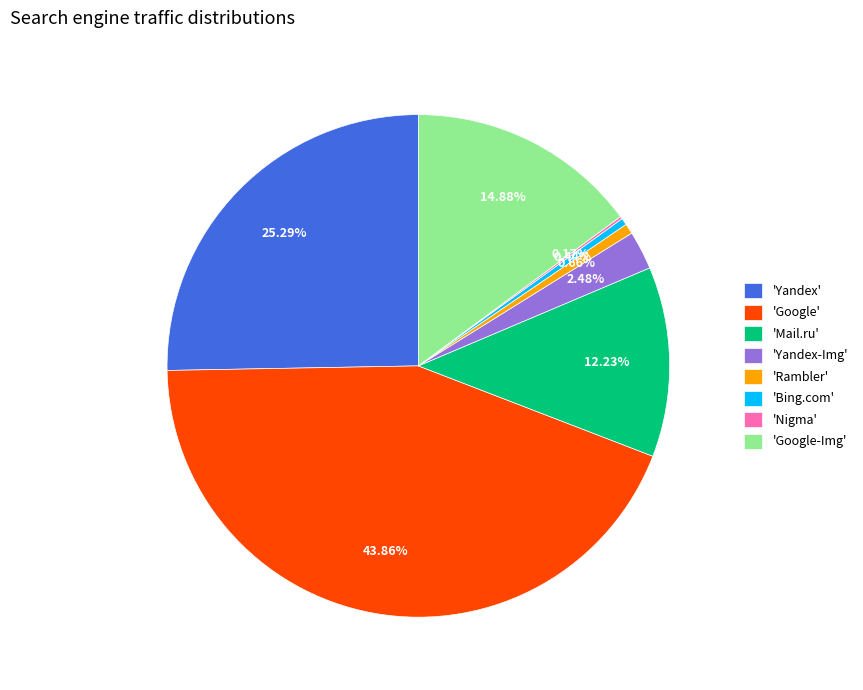

Combined, do 'Yandex-Img' and 'Yandex' account for over 50%?

No